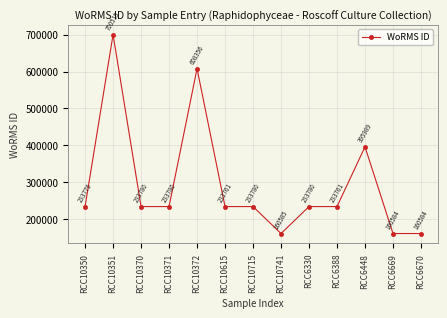

What is the greatest value displayed?

700515